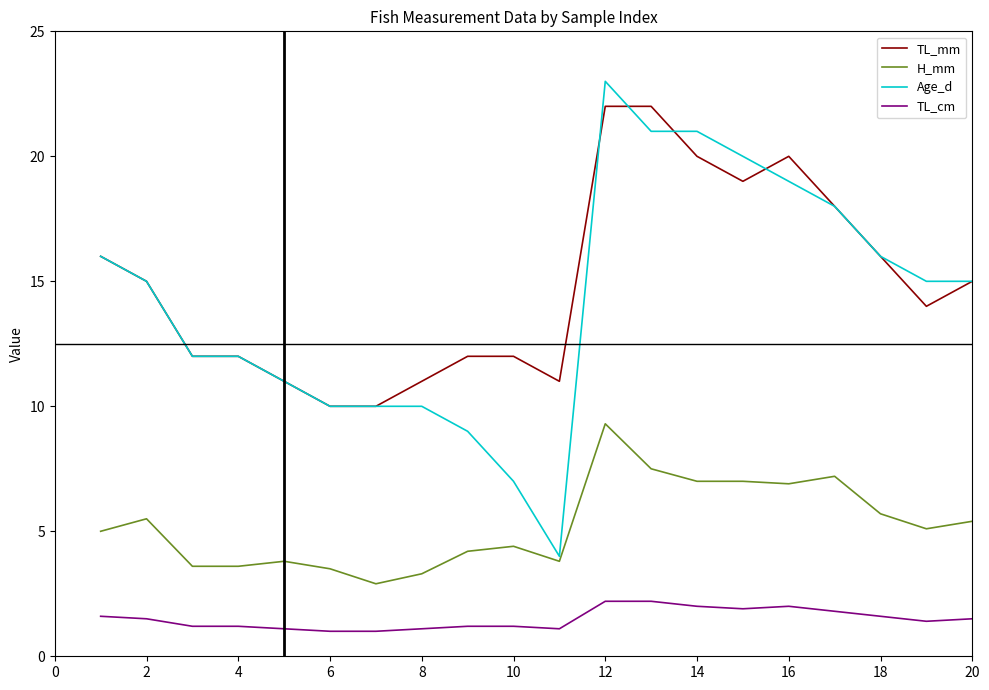

Which series has the largest range (max minus min)?

Age_d